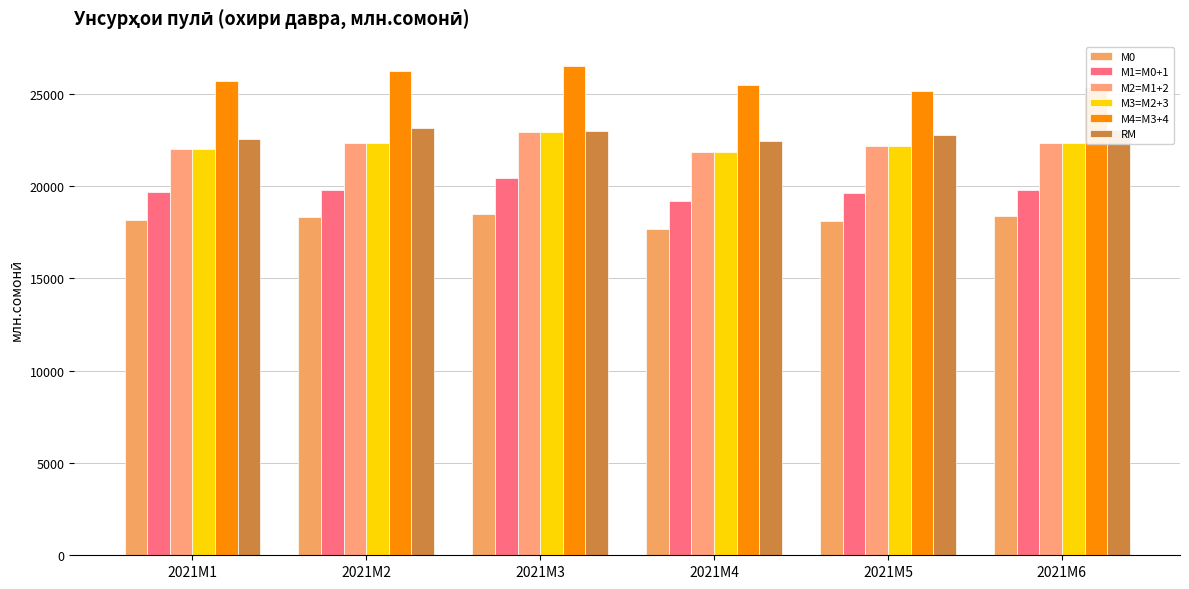

What is the value of the М3=M2+3 bar at the 2nd from the left?

22352.7